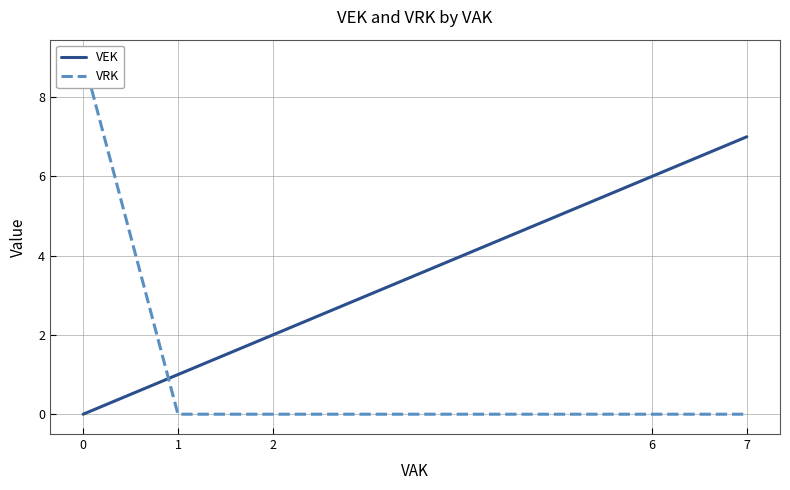

How many positive values does the VRK series have?

1